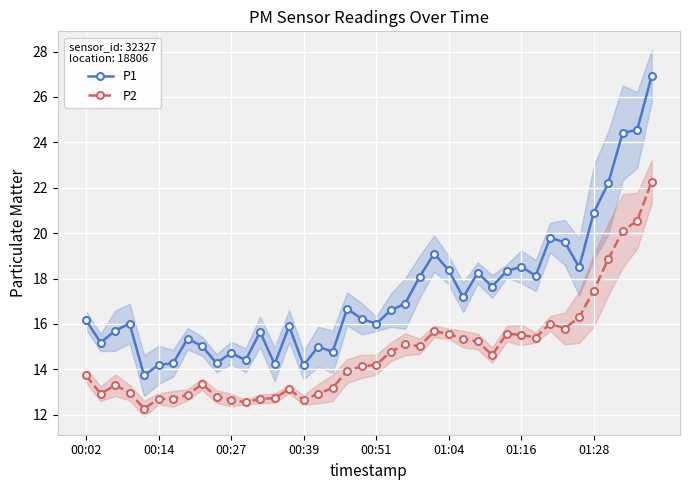

True or false: P1 and P2 intersect in this chart.

False